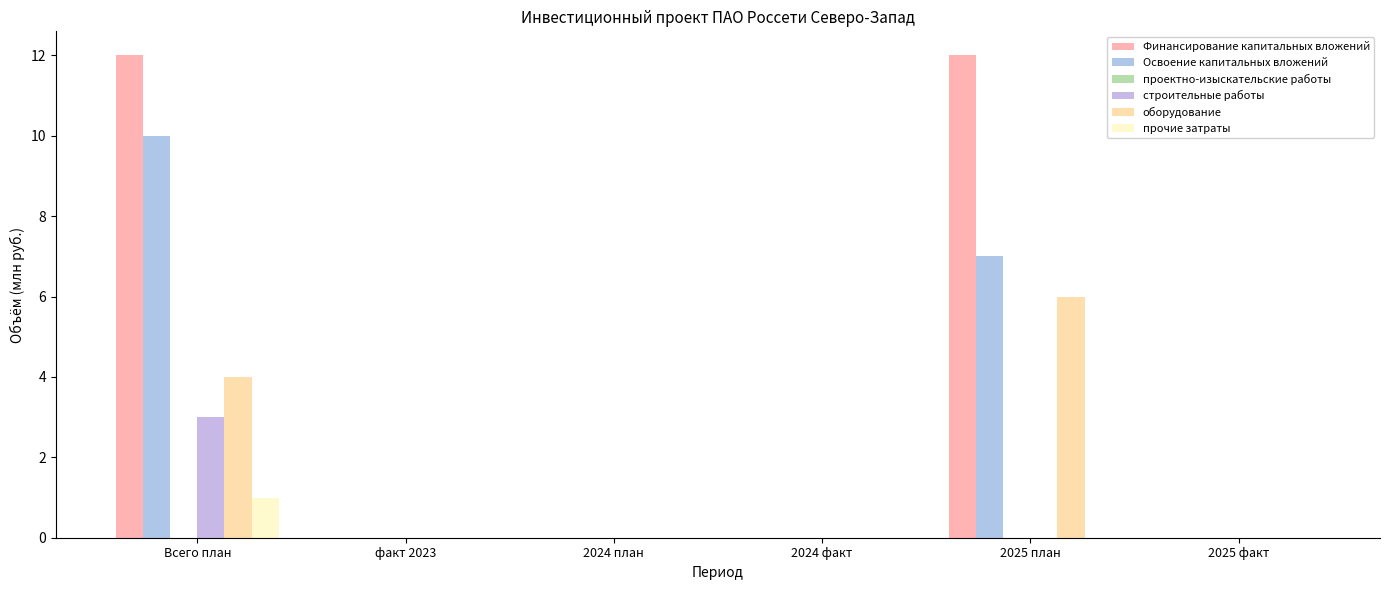

How many distinct data groups are displayed?

5